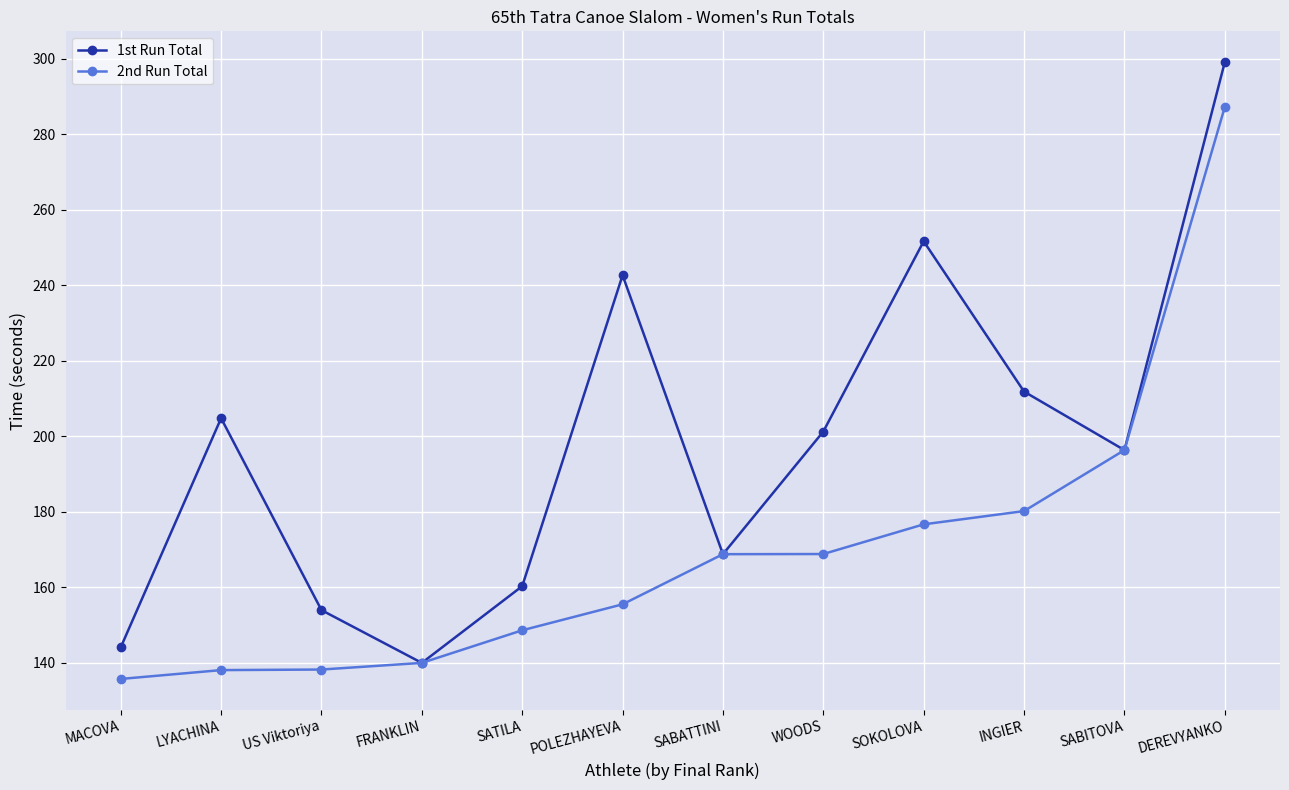

True or false: 2nd Run Total has a value of 168.8 at SABATTINI.

True